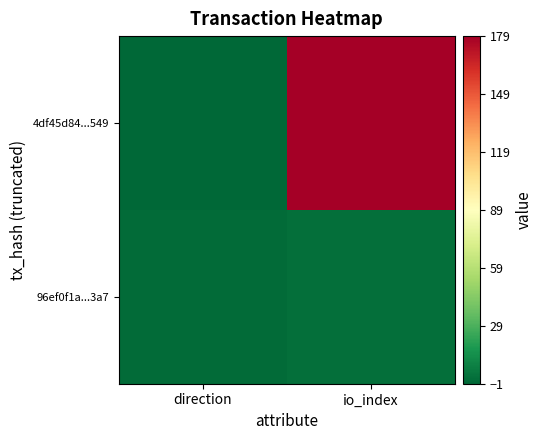

At how many categories does at least one series exceed 7?

1